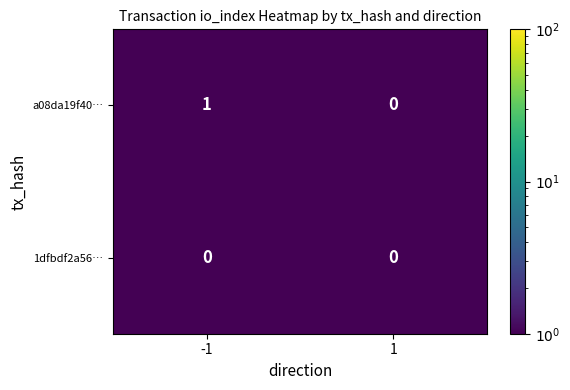

Between -1 and 1, which series saw the biggest shift?

a08da19f40…